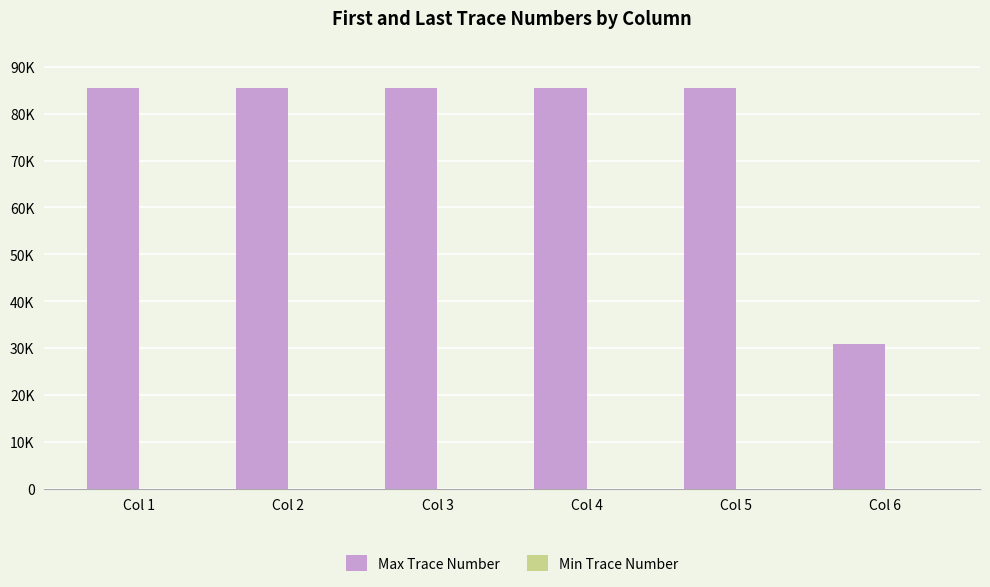

Does the chart contain stacked bars?

No